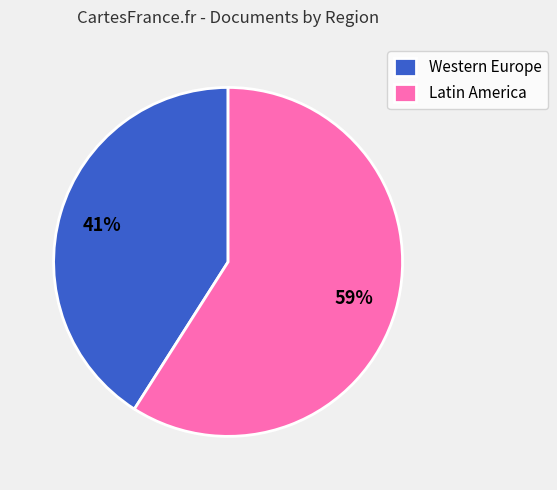

Is there any slice that represents more than half of the pie?

Yes